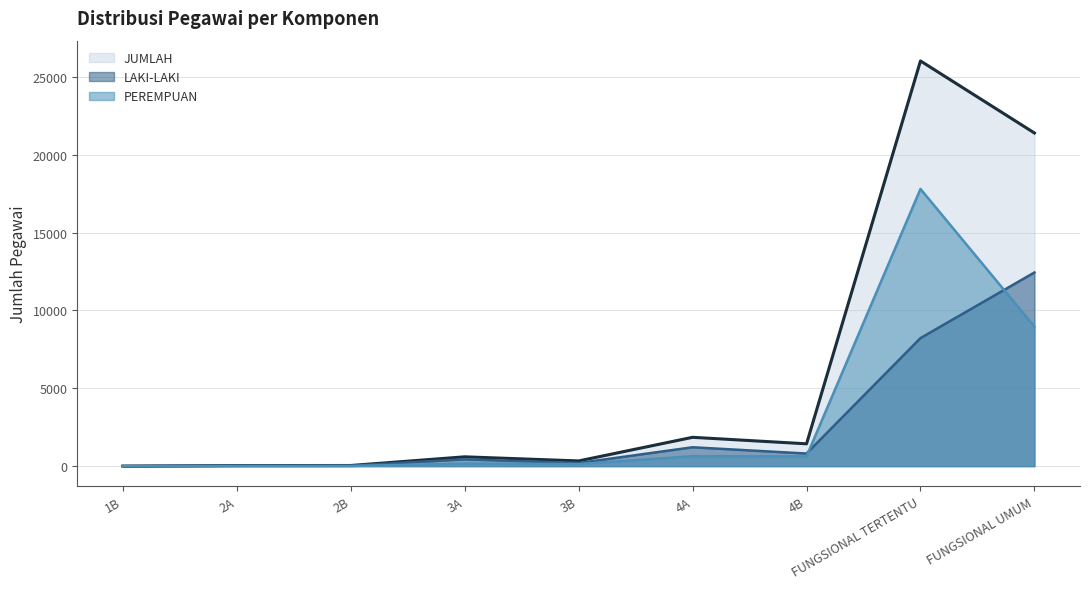

Between 2A and 3B, which series saw the biggest shift?

JUMLAH